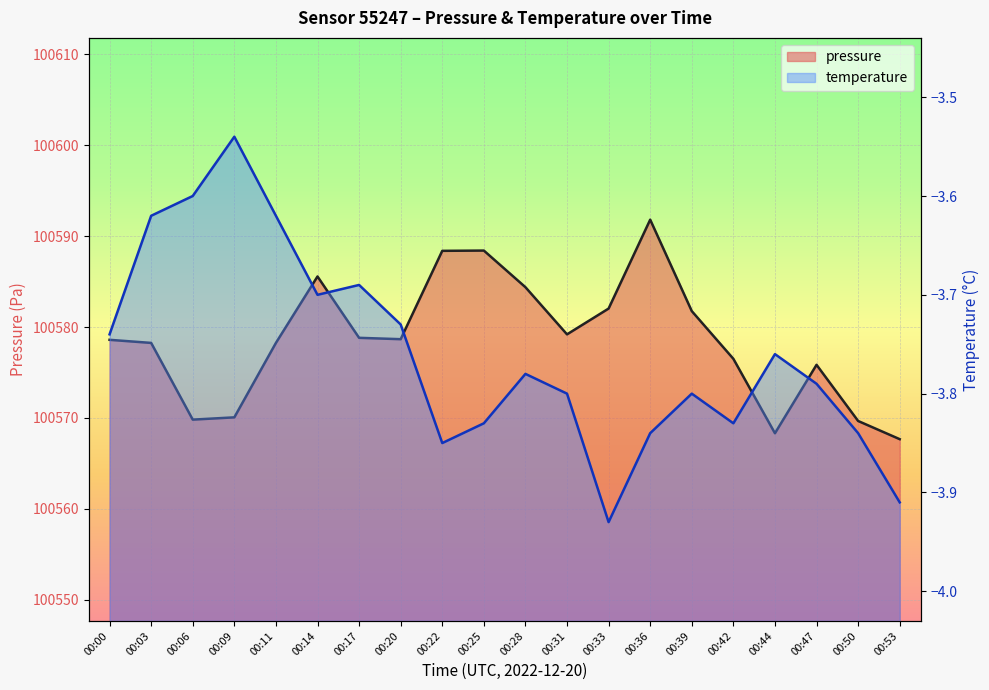

At which category is the sum across all series the highest?

00:36